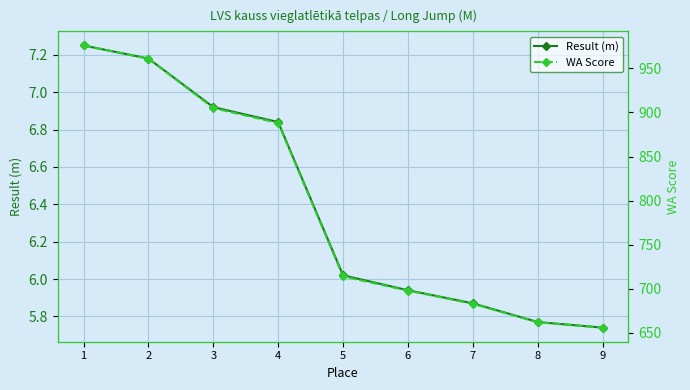

Which series changed the most between 3 and 4?

WA Score